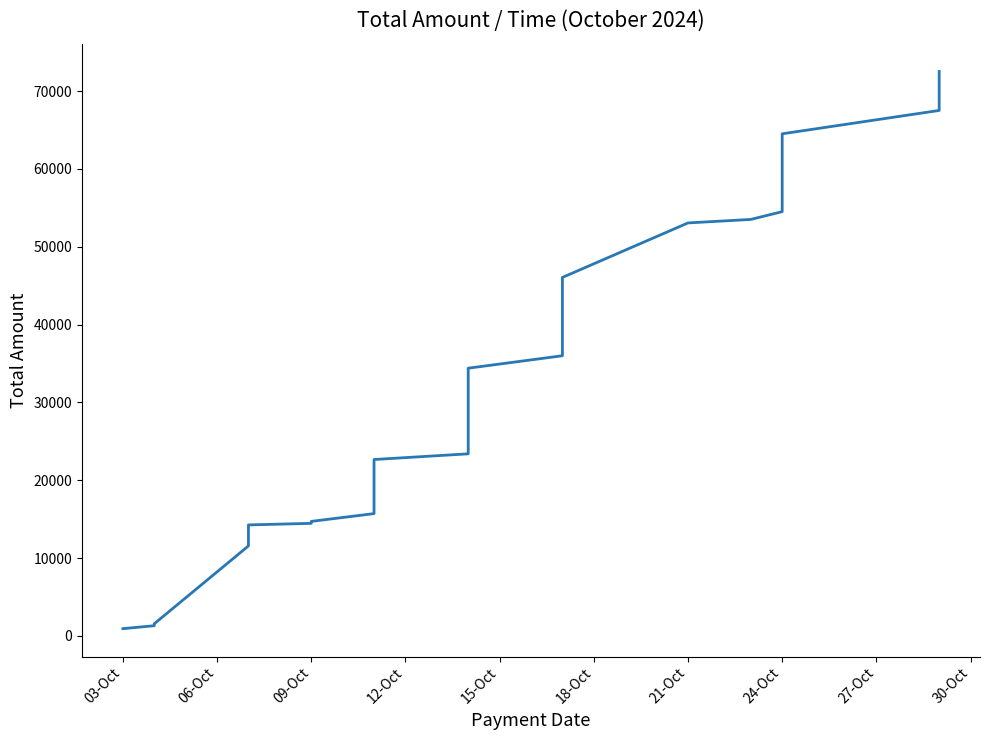

Does the chart display data point markers on the line(s)?

No